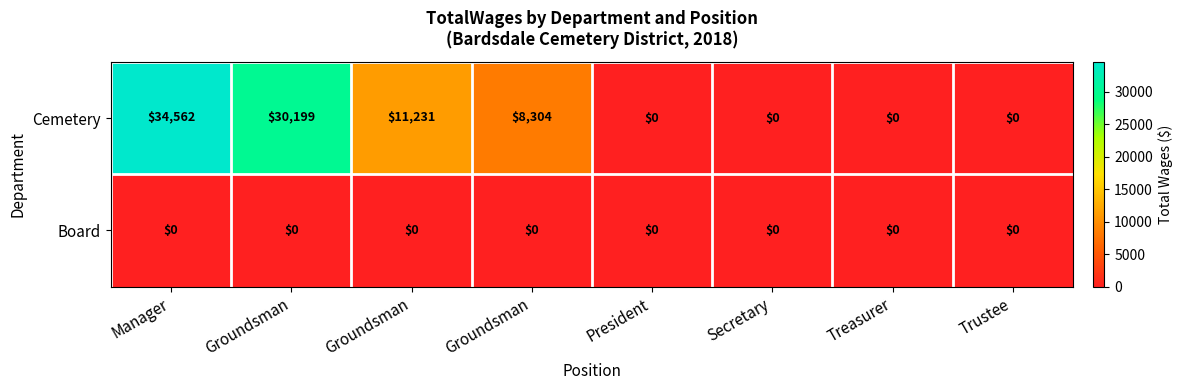

List the series in order of their peak value, highest first.

Cemetery, Board